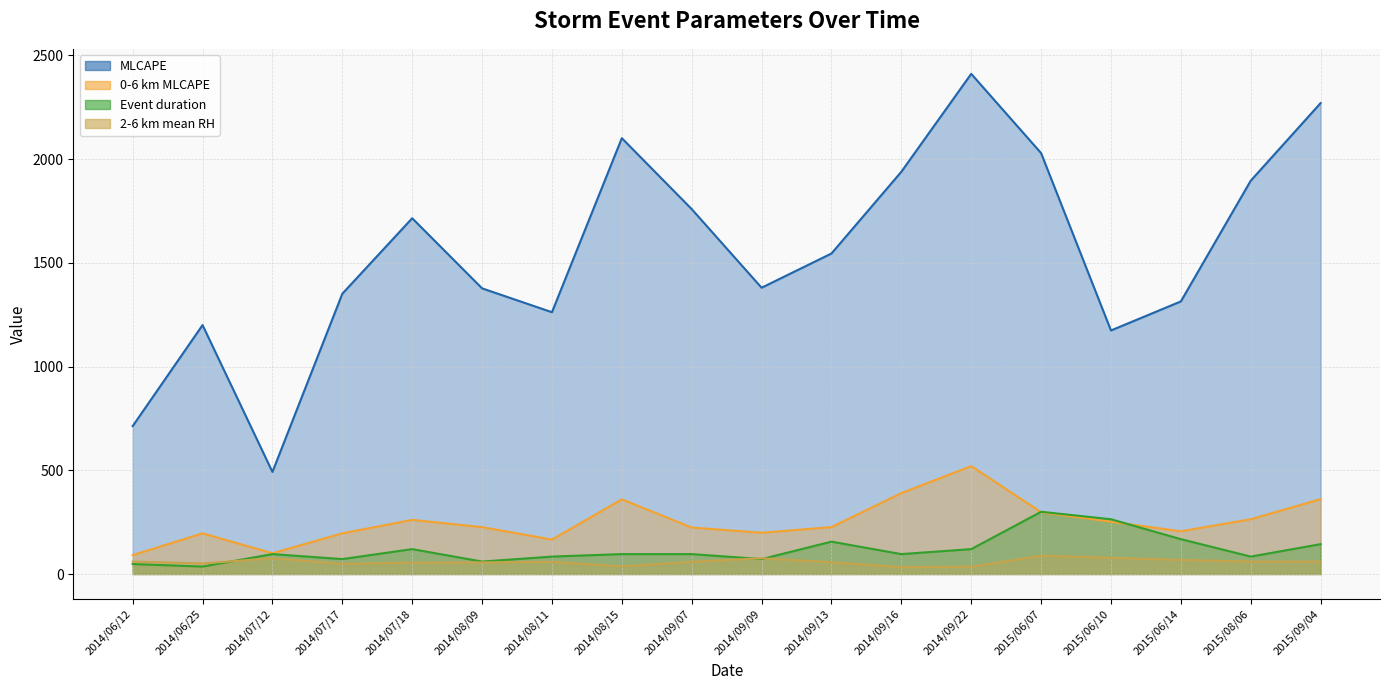

How many interior local peaks does the 2-6 km mean RH series have?

4